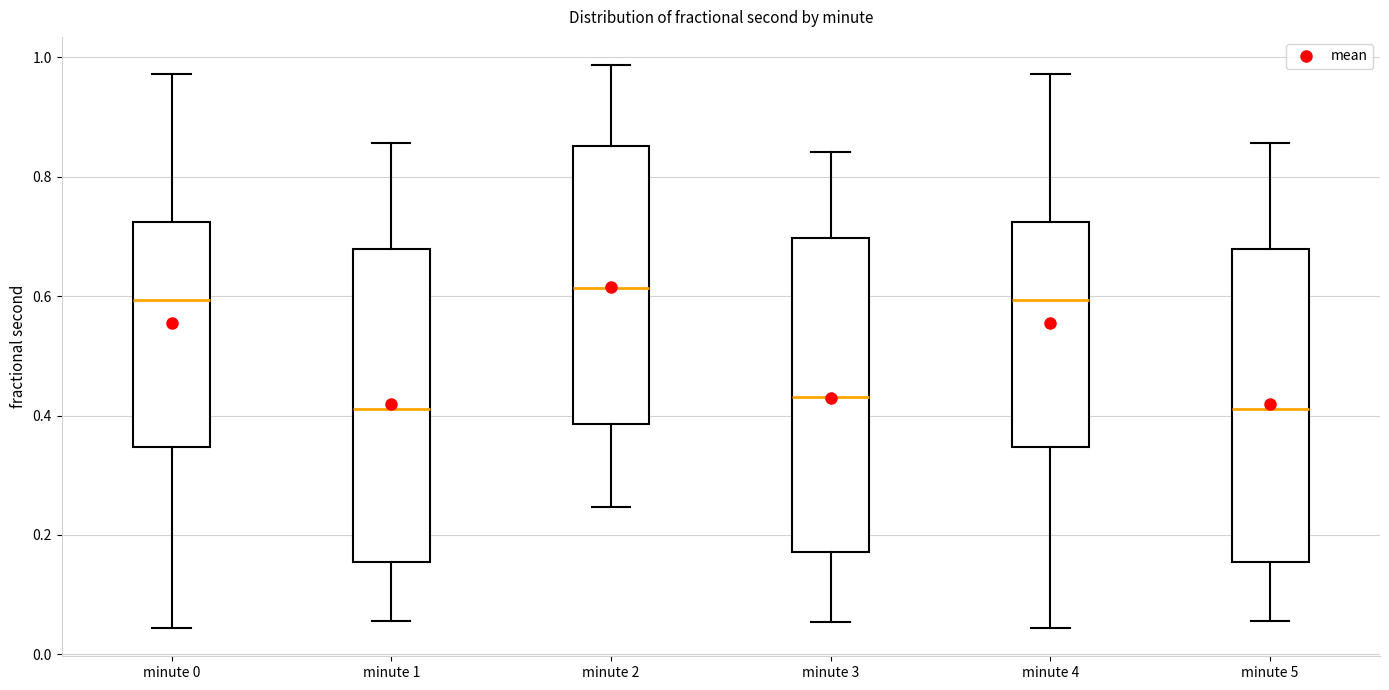

Where is the lower edge of the box for minute 5 on the y-axis? The values are not printed on the chart, so give them approximately, as read against the axis.

0.16